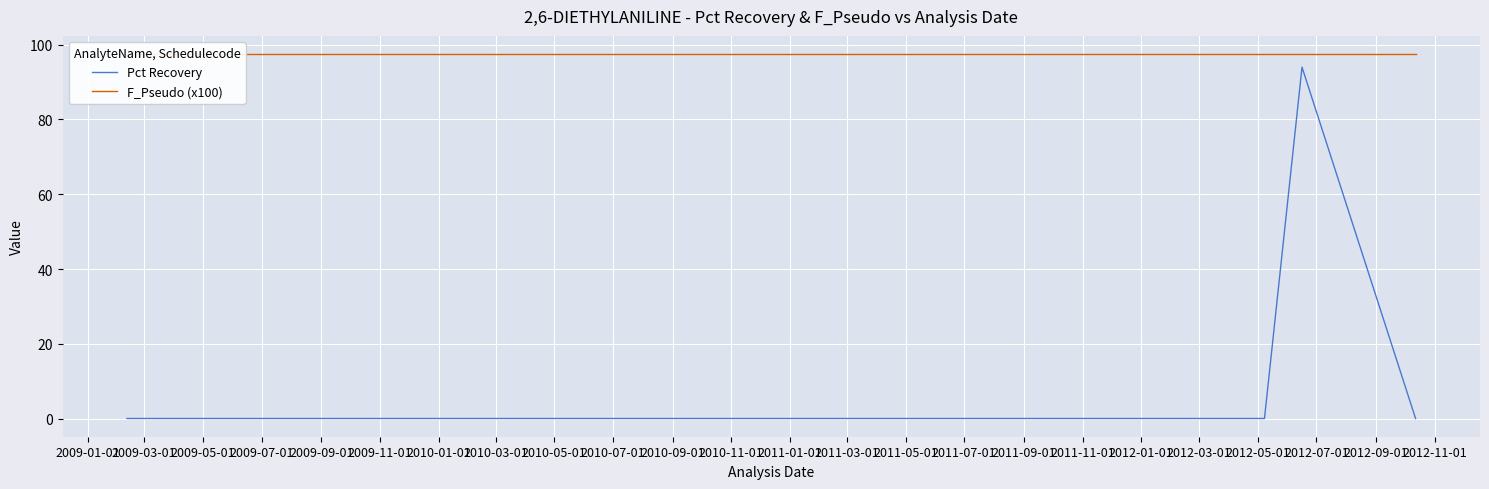

What is the value of the F_Pseudo (x100) point at the 29th from the left?

97.5